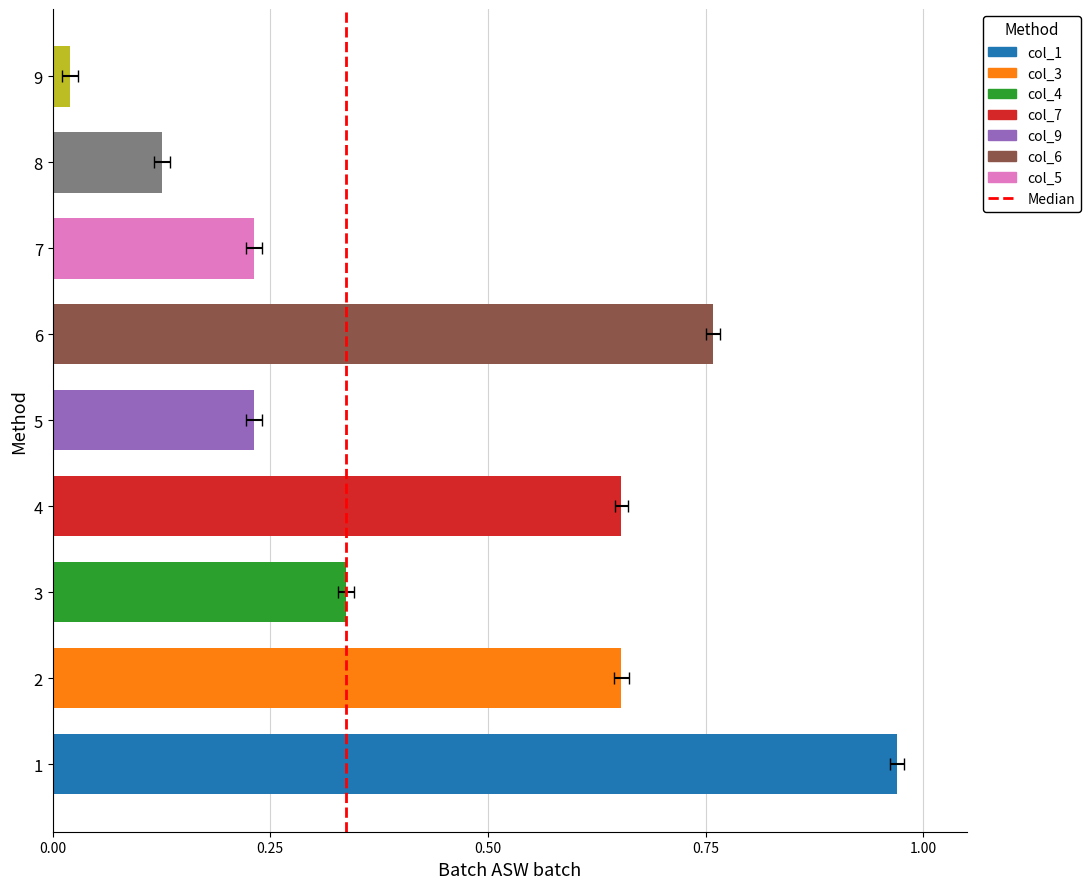

What is the difference between the maximum and minimum values?

1